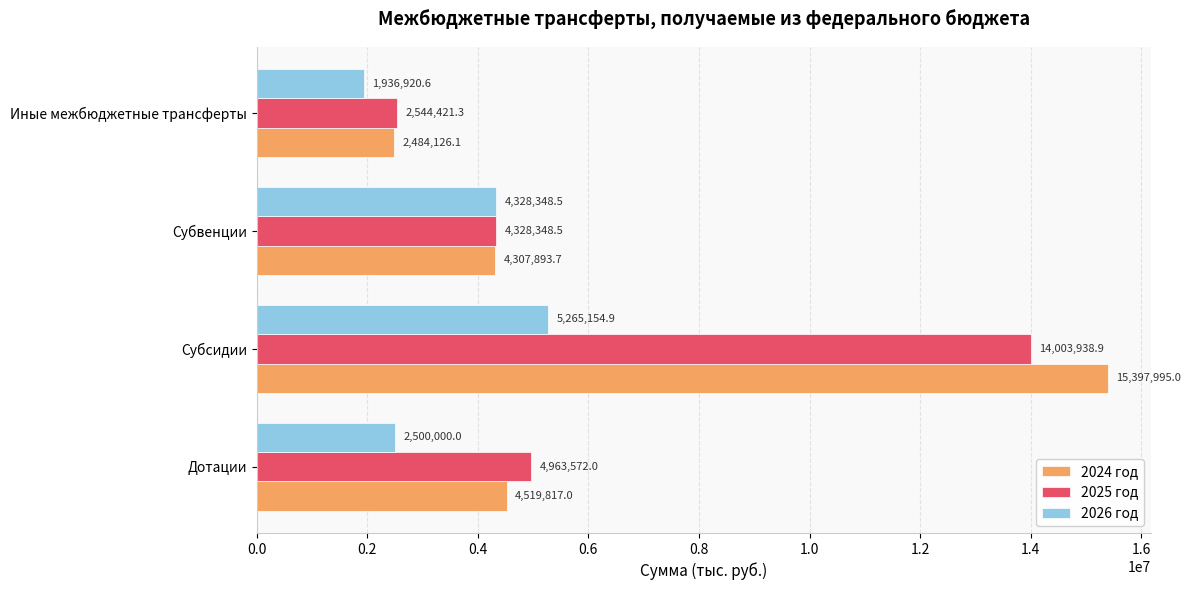

Which series has the largest range (max minus min)?

2024 год